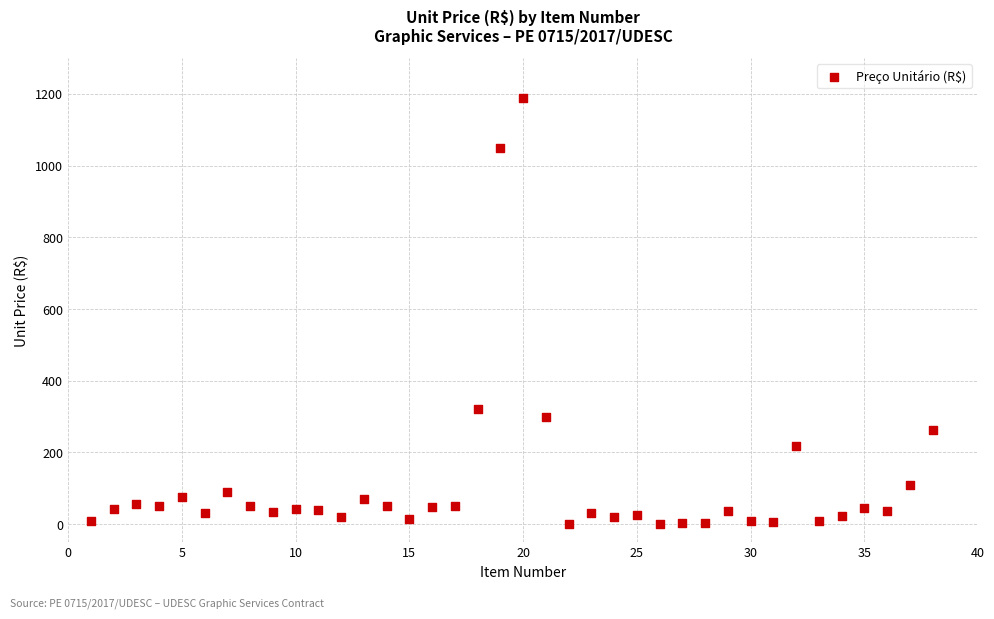

What Y value in the scatter plot is closest to 594?

320.0